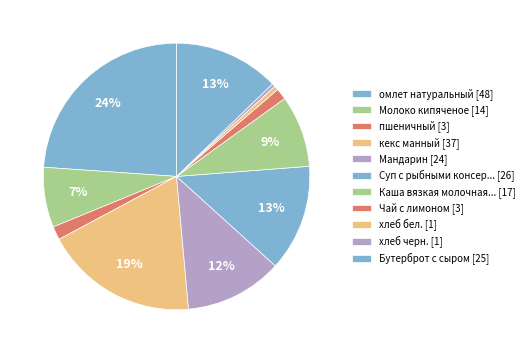

Does any single category account for the majority?

No